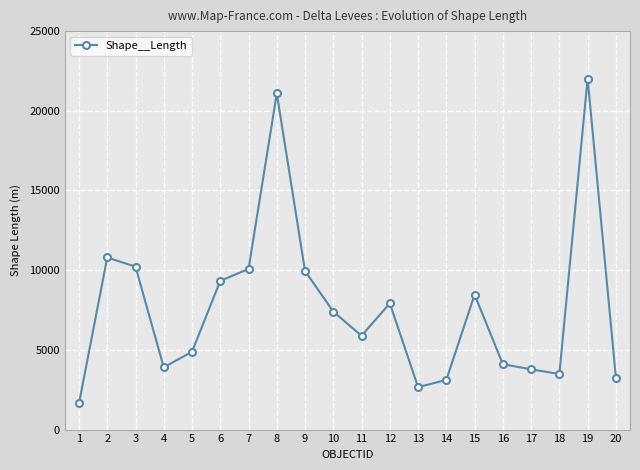

Reading left to right, extract all data points from this chart.

1642.5	10796.7	10223.1	3902.6	4883.2	9332.0	10078.9	21089.8	9947.7	7401.8	5885.3	7921.2	2663.3	3116.9	8469.5	4103.4	3780.0	3486.3	22023.4	3264.7